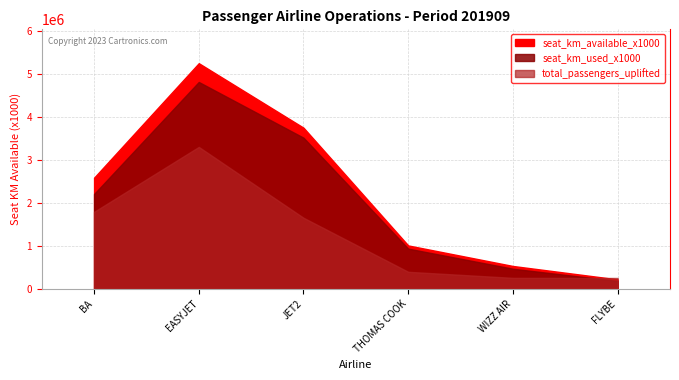

Is it true that WIZZ AIR UK LTD equals 143939 at 0?

False